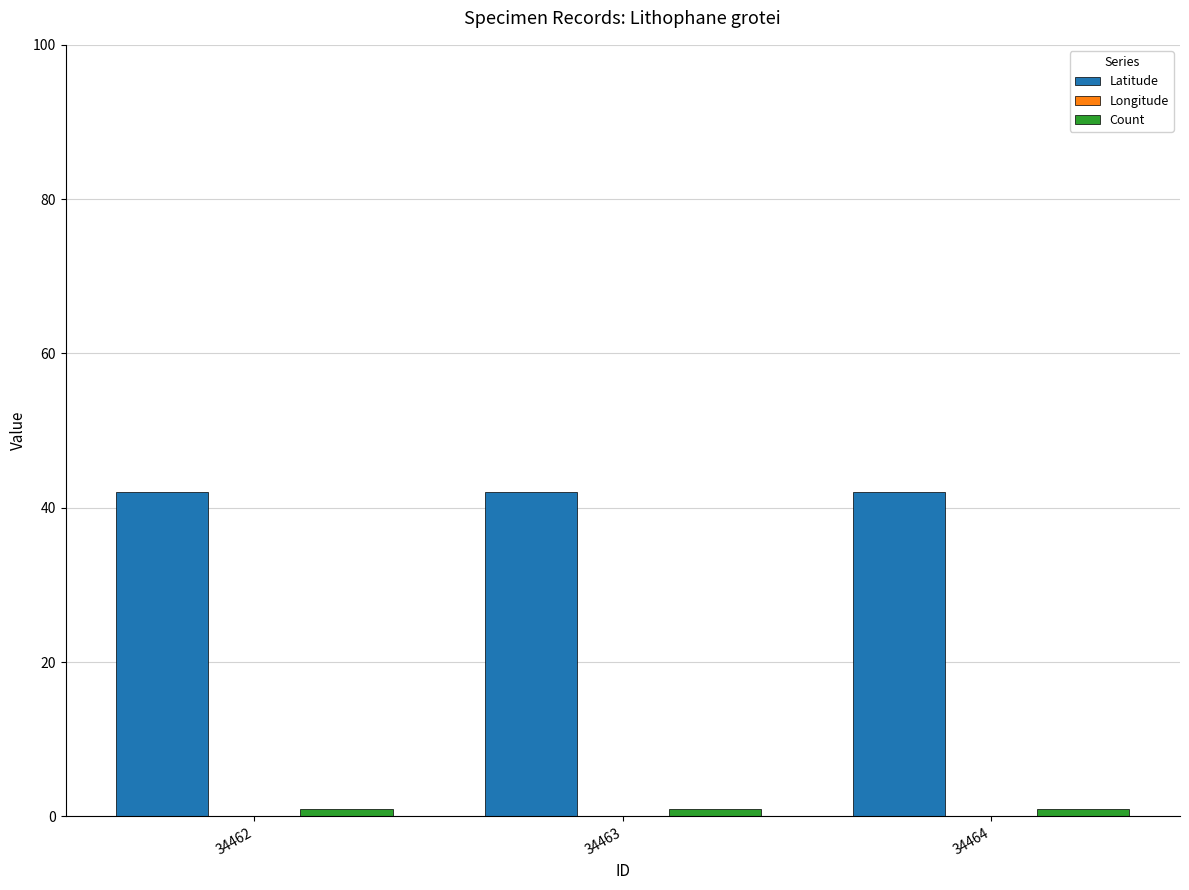

How many categories are shown in the chart?

3